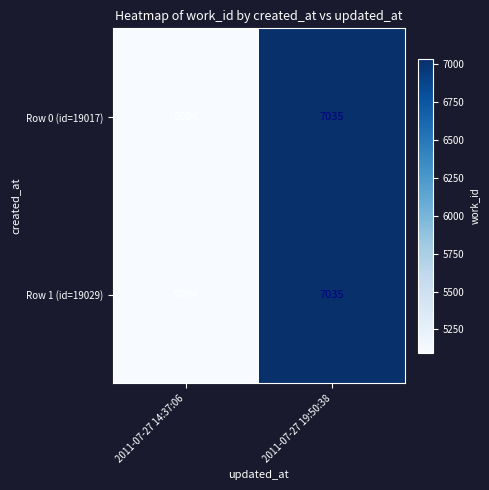

At which category is the sum across all series the highest?

2011-07-27 19:50:38